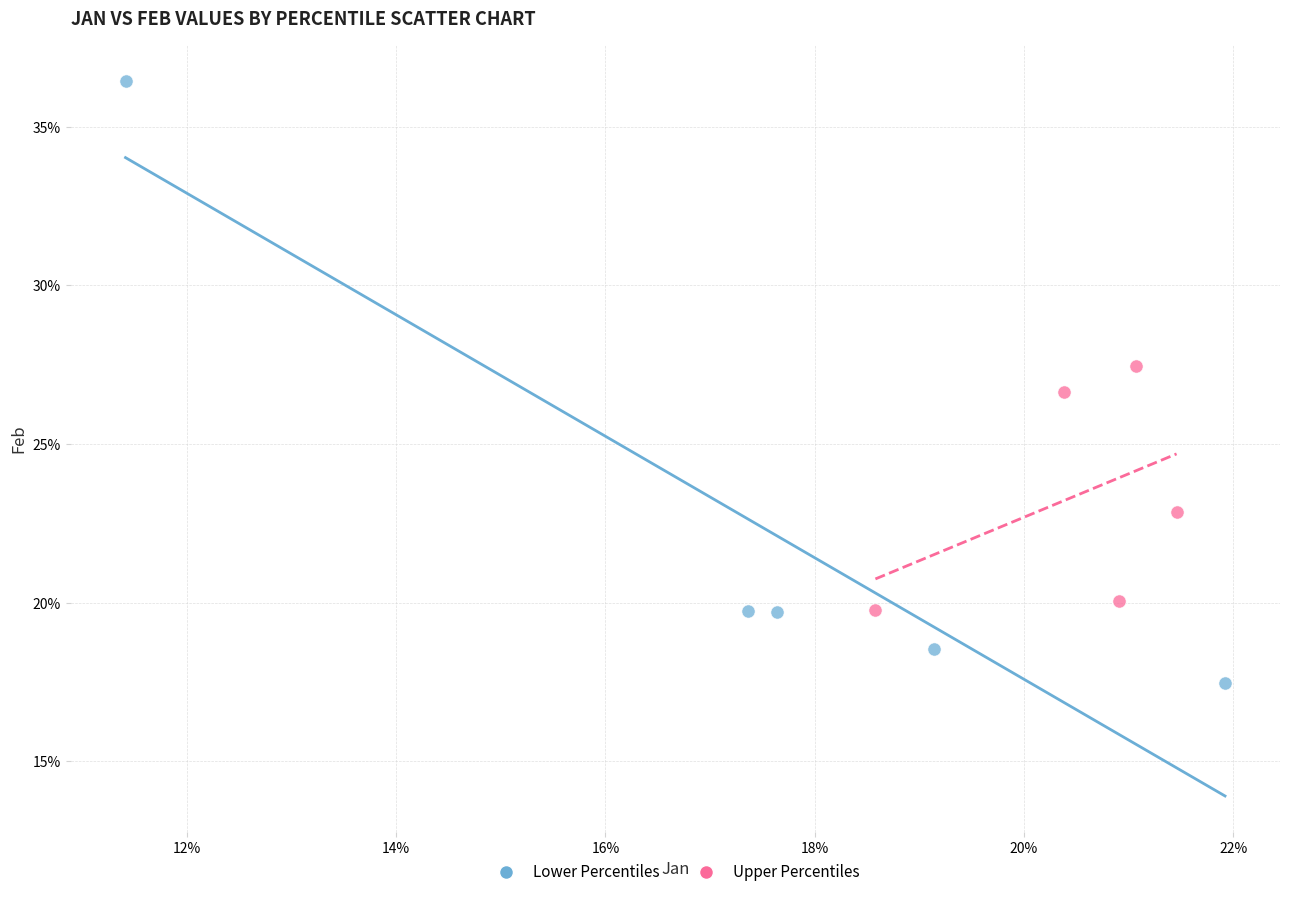

What are all the series names shown in the legend?

Lower Percentiles, Upper Percentiles